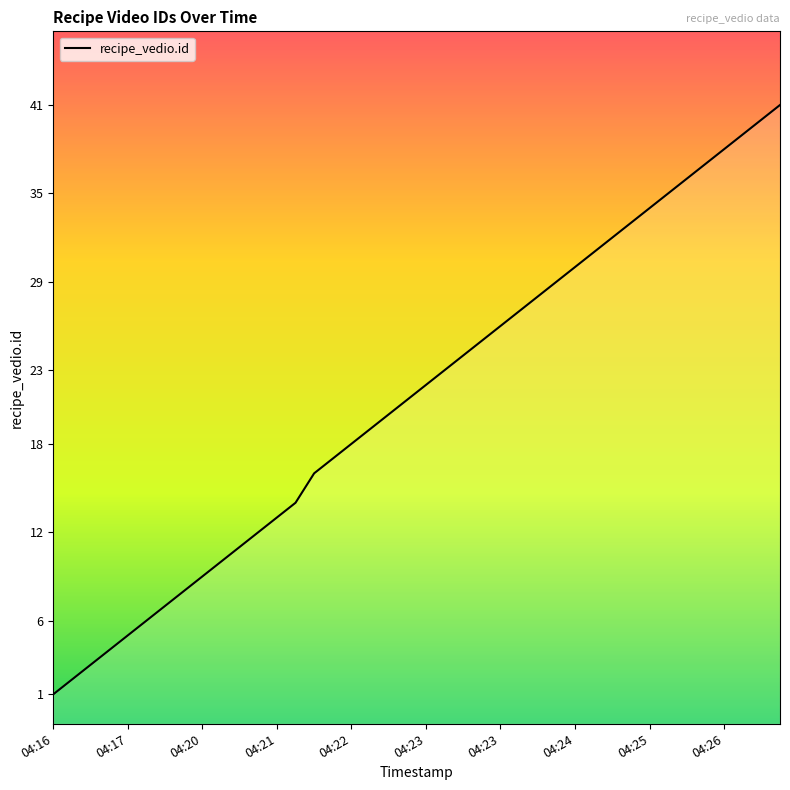

Between 38 and 22, which is larger?

38